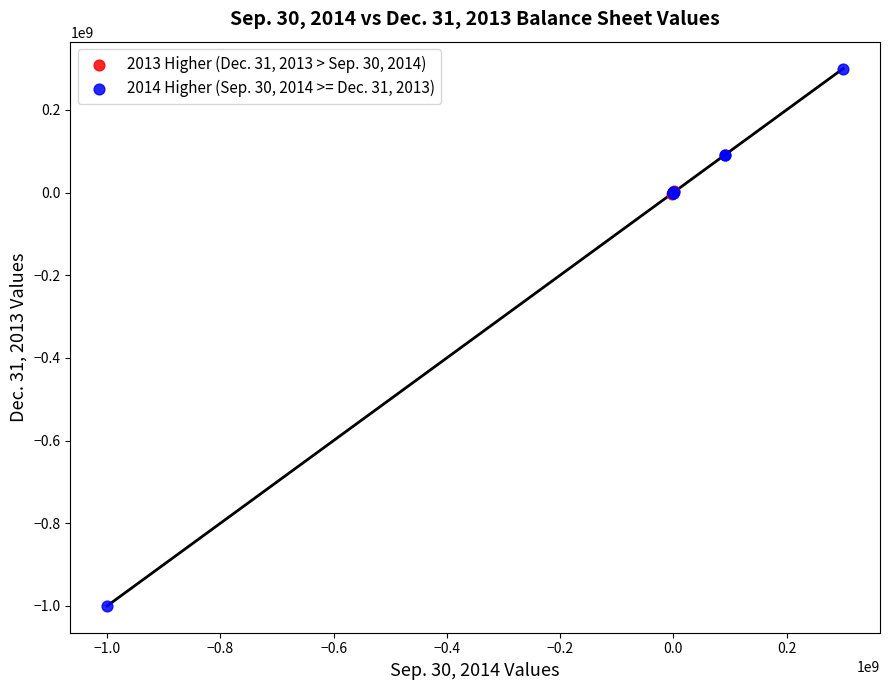

Which series reaches the maximum Y coordinate?

2014 Higher (Sep. 30, 2014 >= Dec. 31, 2013)